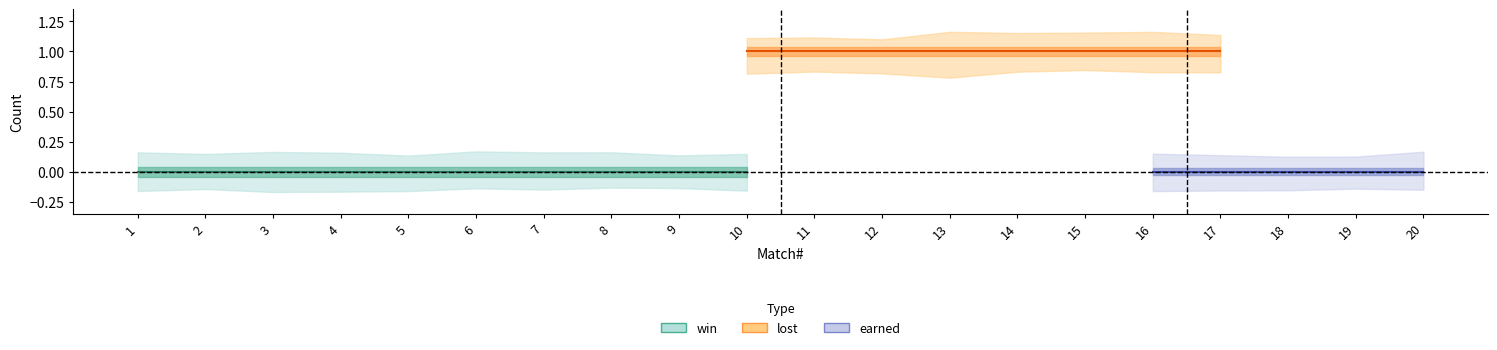

What is the spread (max minus min) of values at 14?

1